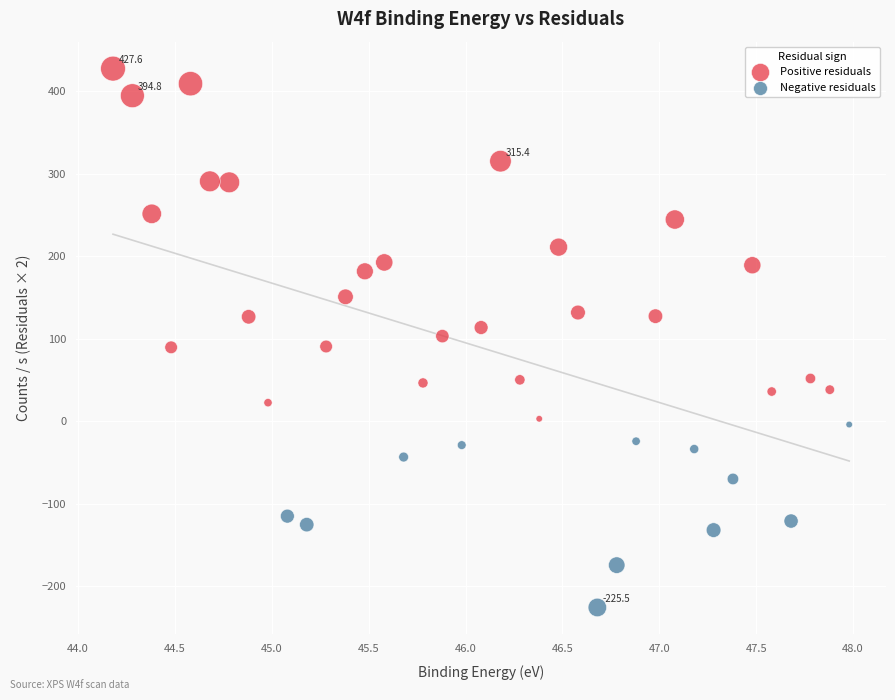

Which series has the largest Y range (max minus min)?

Positive residuals